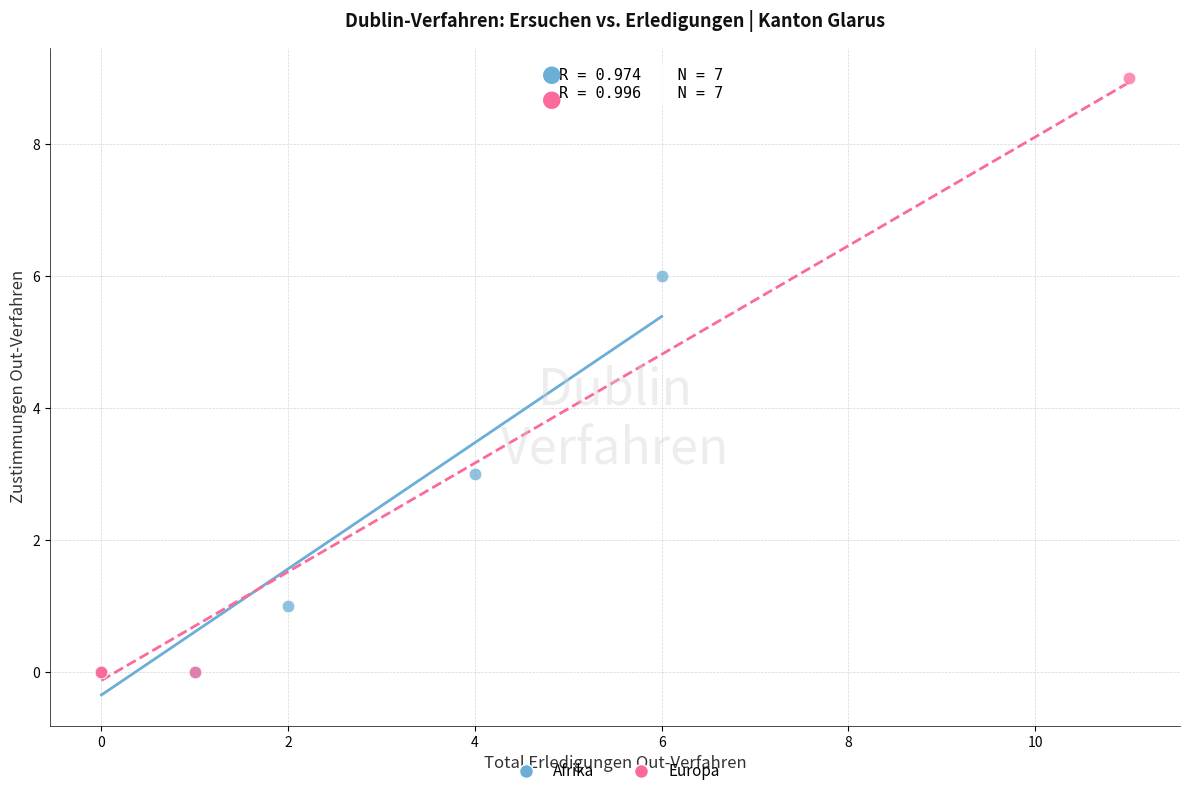

What are all the series names shown in the legend?

Afrika, Europa